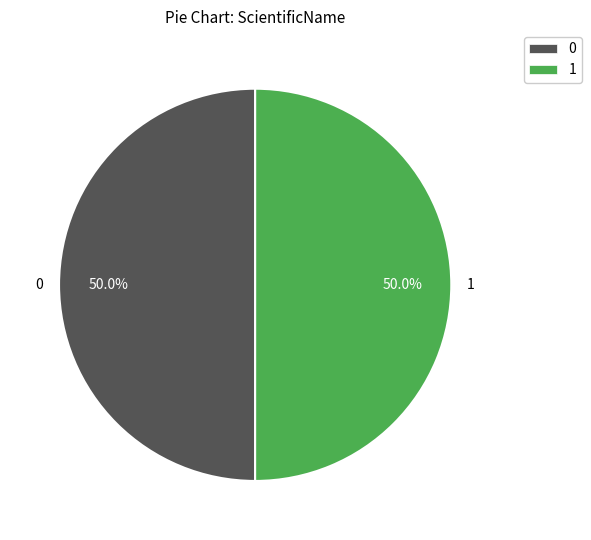

Is it true that 1 is 50% of the pie?

True